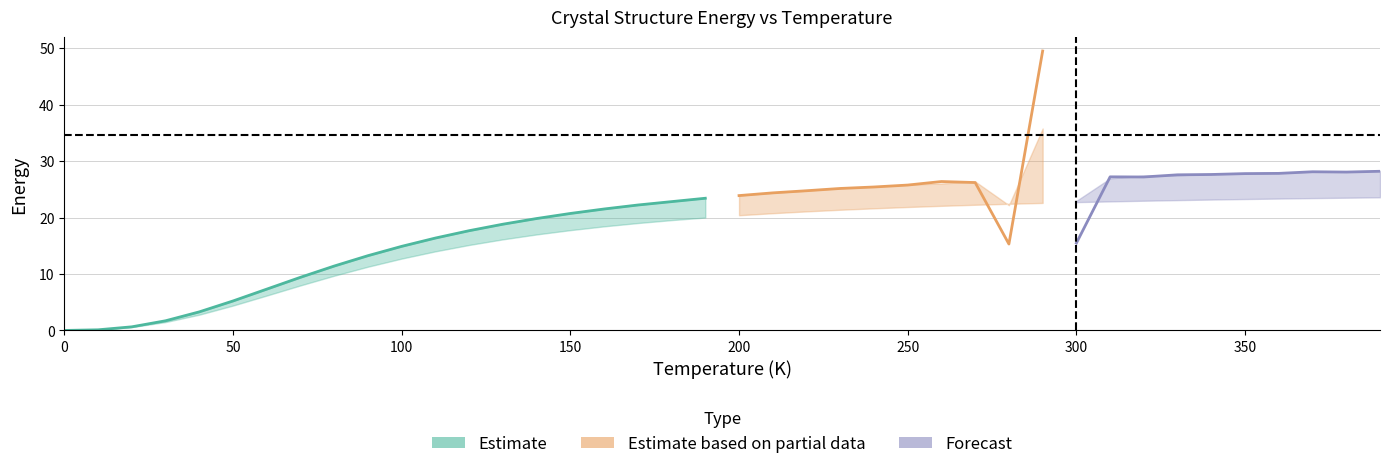

How many categories are shown in the chart?

40